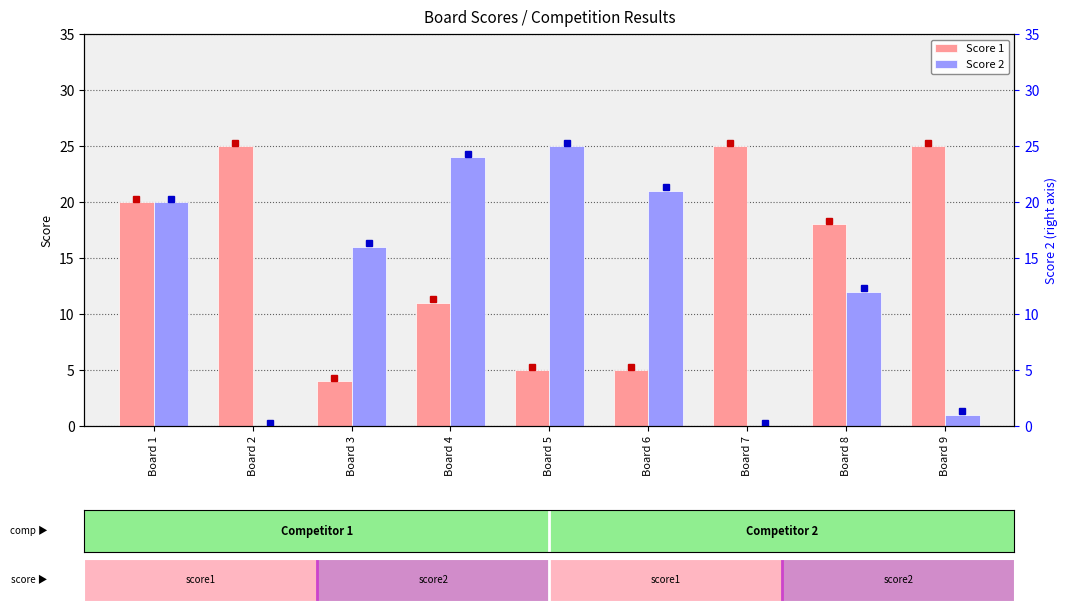

Where is Score 2 nearest to the value 12?

Board 8